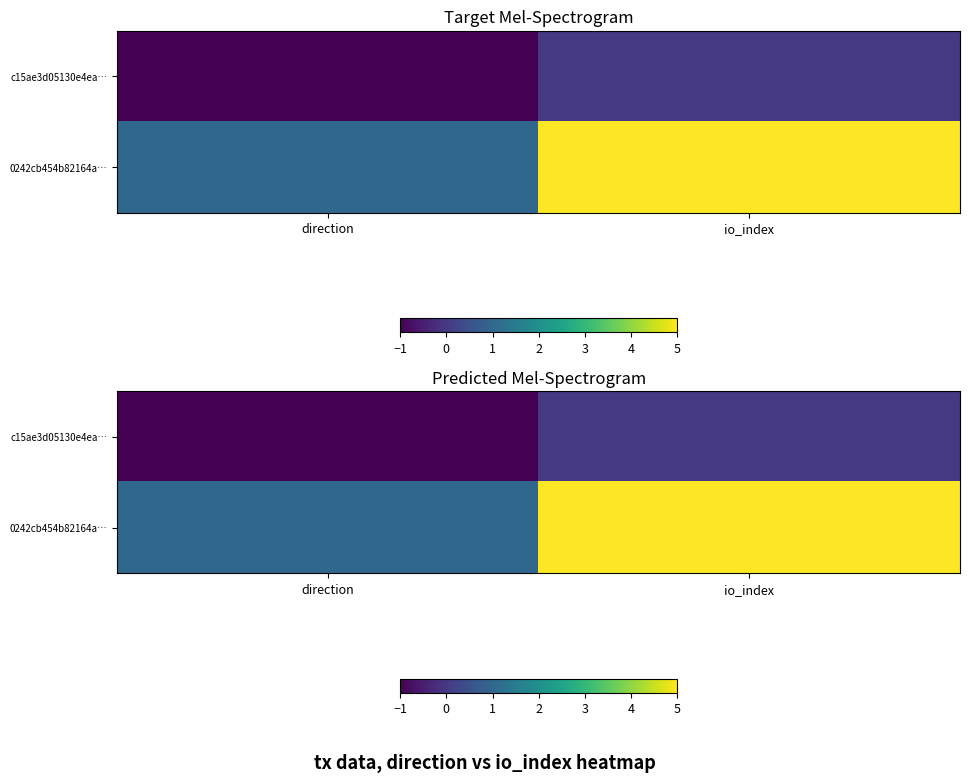

What value does the 0242cb454b82164a… series have at io_index?

5